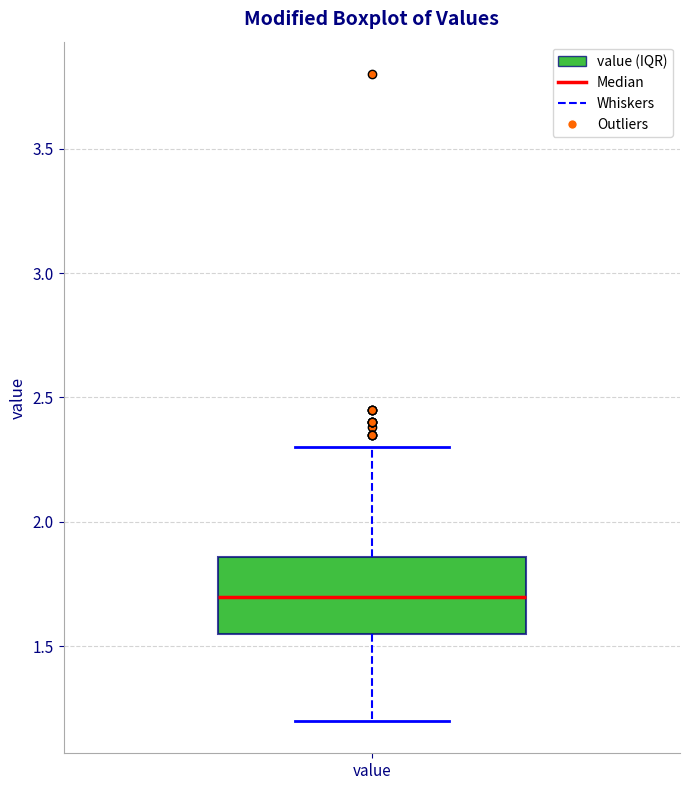

Transcribe this box plot: give where the median line is, the range the box spans, and where the two whiskers end, as read against the y-axis. The values are not printed on the chart, so give them approximately, as read against the axis.

median 1.70, box 1.55 to 1.85, whiskers 1.20 to 2.30